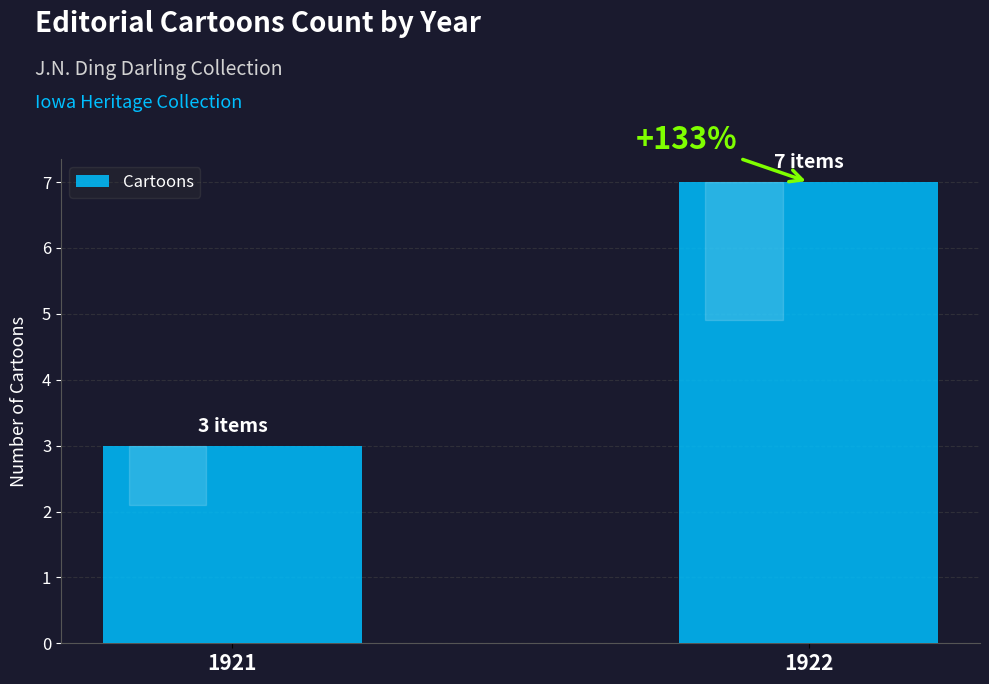

What is the change in value from 1921 to 1922?

+4